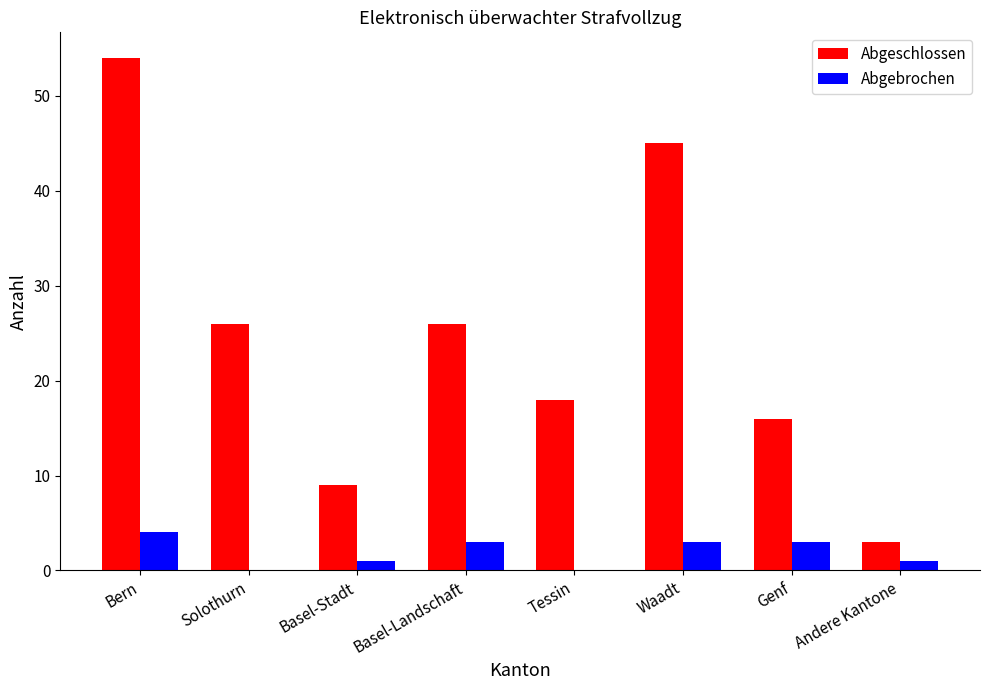

How many groups of bars are there?

8